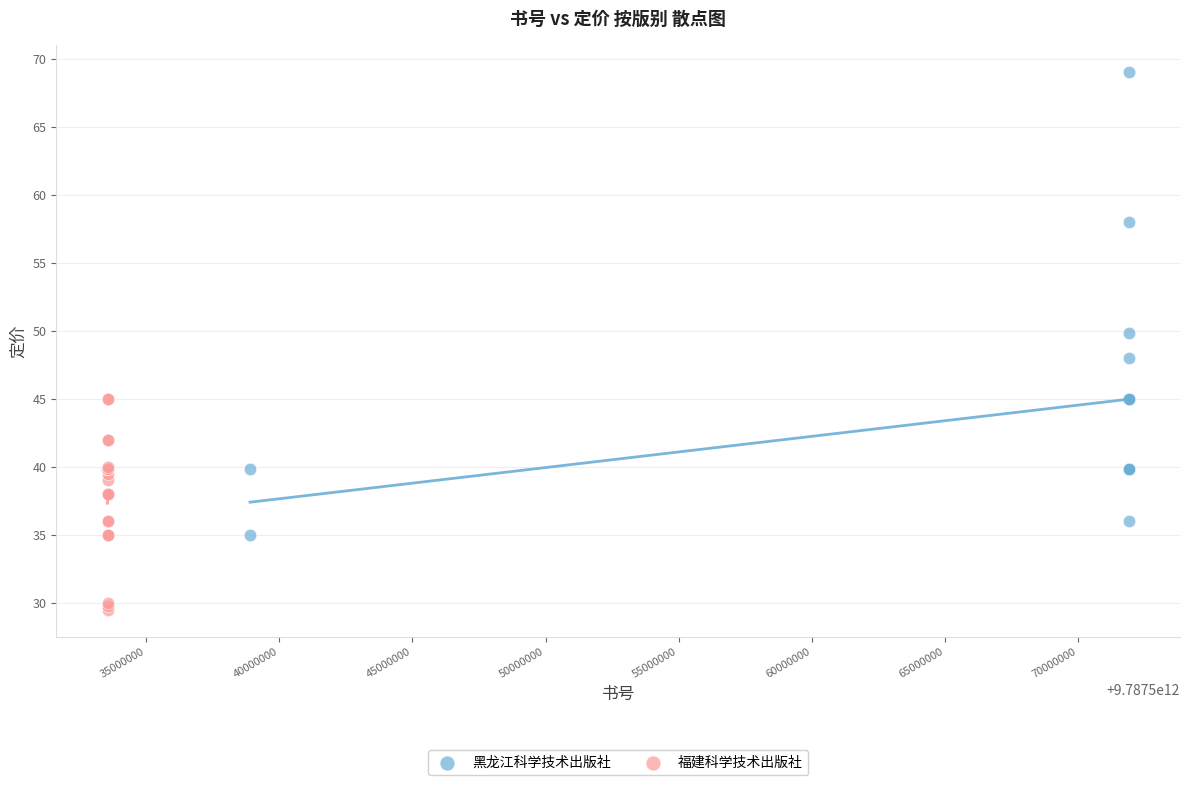

Which series reaches the maximum Y coordinate?

黑龙江科学技术出版社